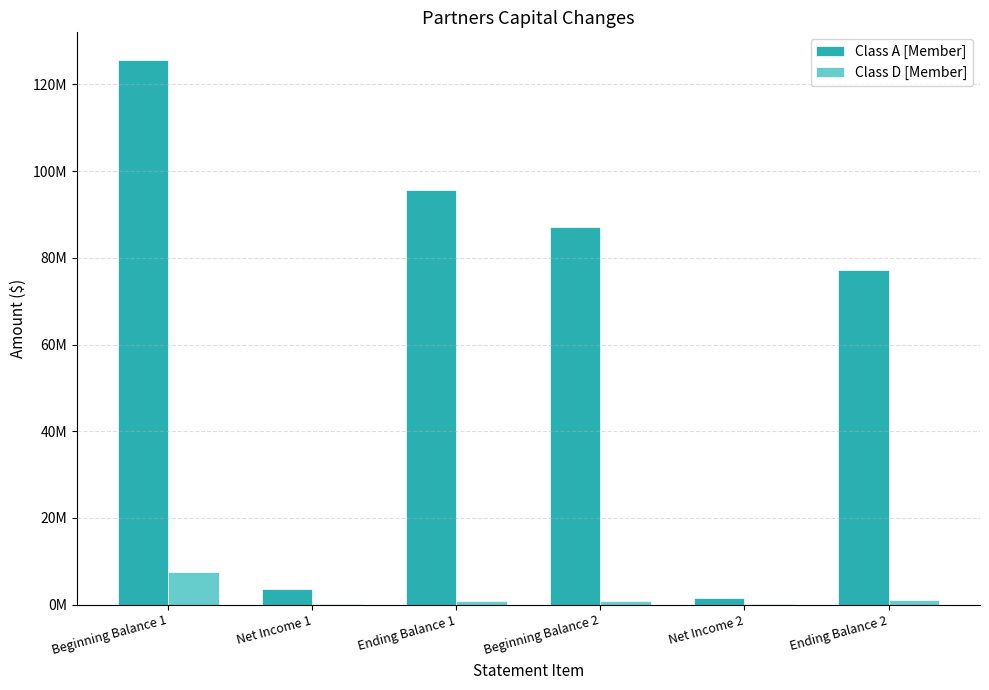

Reading right to left, transcribe all the data shown in this chart.

Class A [Member]: Ending Balance 2=77276284	Net Income 2=1592762	Beginning Balance 2=87057316	Ending Balance 1=95662968	Net Income 1=3688650	Beginning Balance 1=125736962
Class D [Member]: Ending Balance 2=963791	Net Income 2=26360	Beginning Balance 2=937431	Ending Balance 1=942024	Net Income 1=228268	Beginning Balance 1=7560409